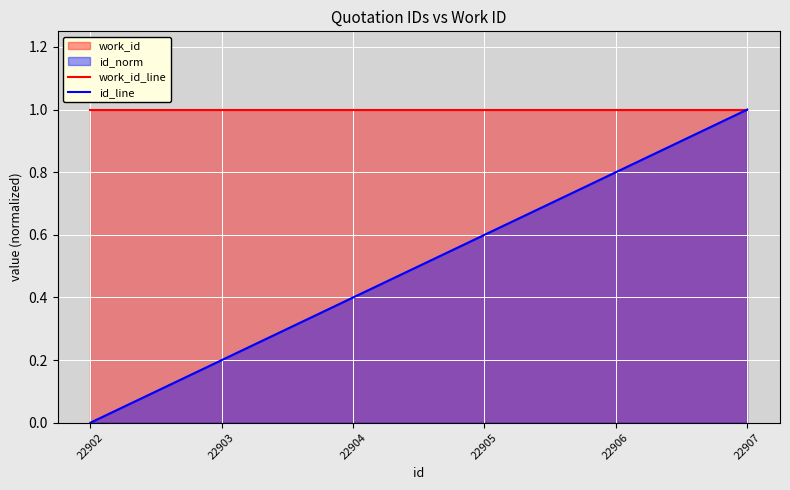

What is the value of the work_id_line point at the 4th from the left?

1.0